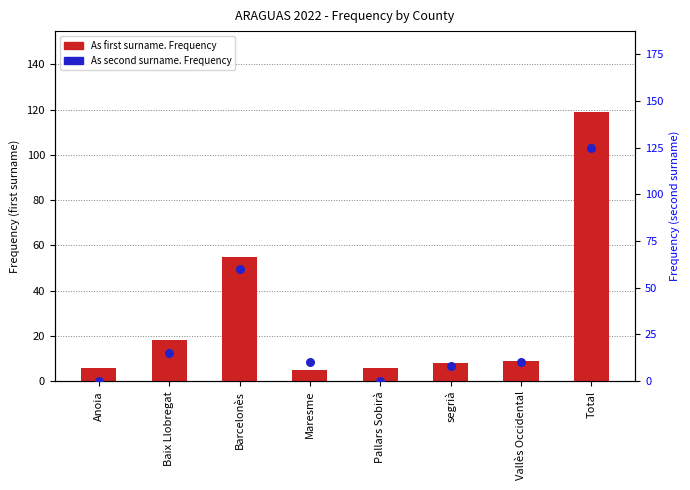

What are all the series names shown in the legend?

As first surname. Frequency, As second surname. Frequency